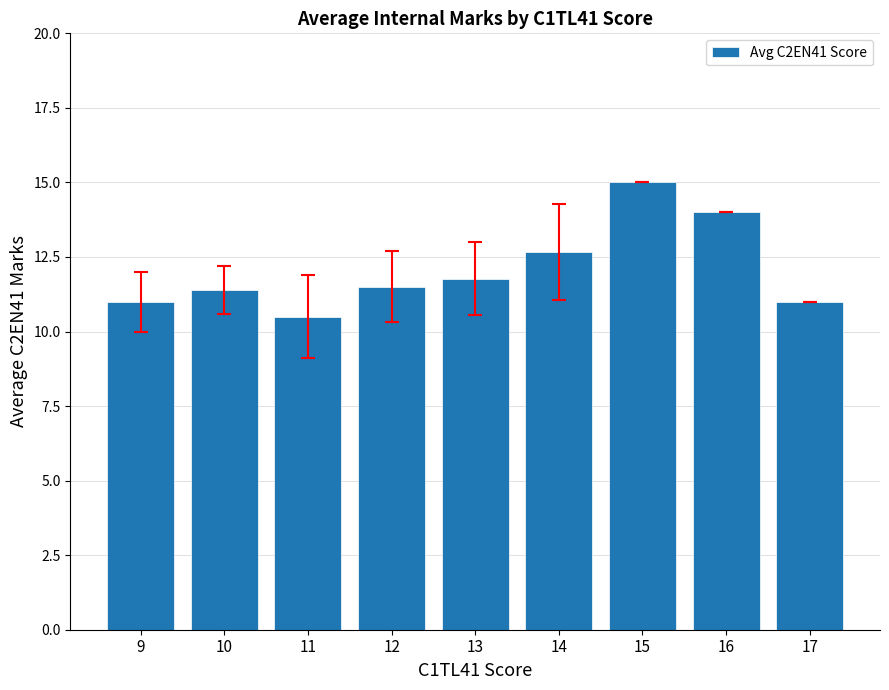

What is the change in value from 11 to 12?

+1.0